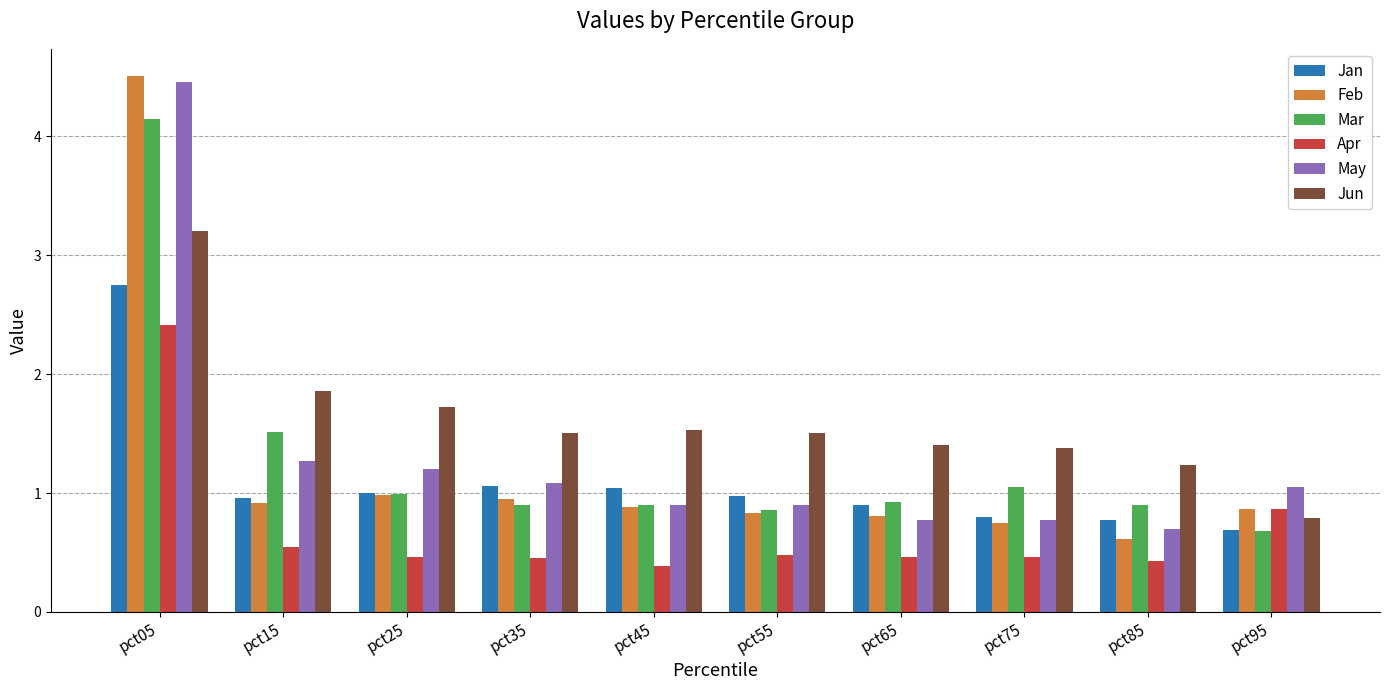

Where is Mar nearest to the value 2?

pct15